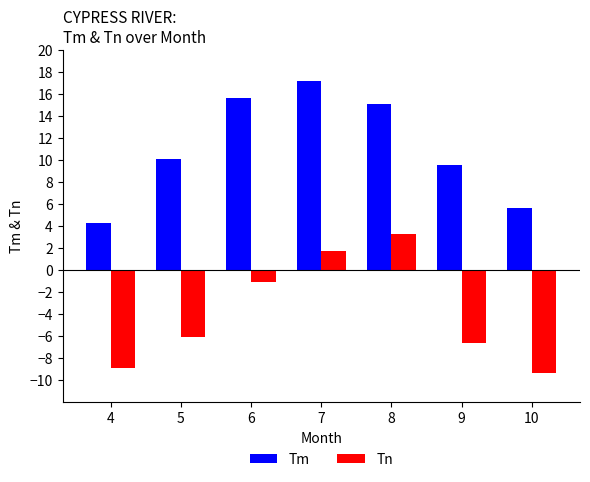

Which category has the highest value across all series?

7